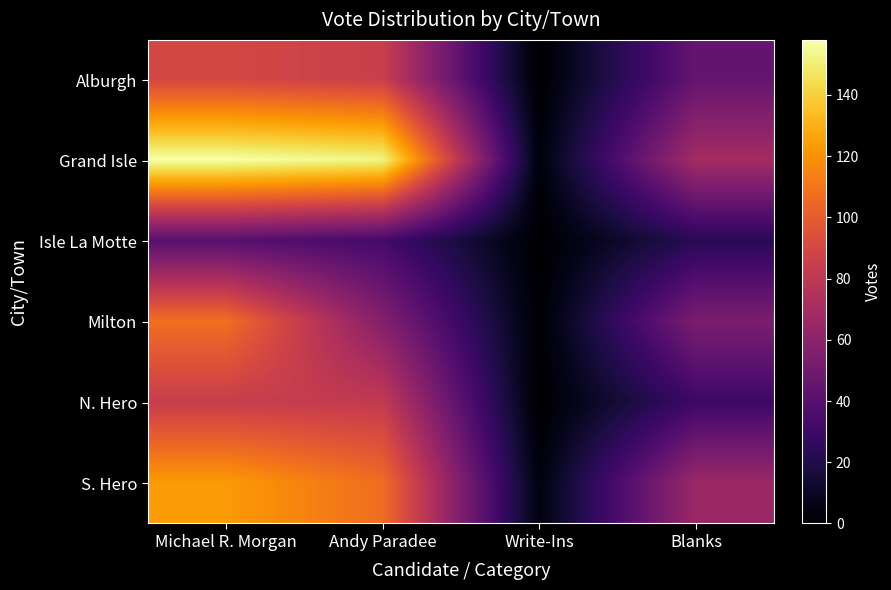

Between Michael R. Morgan and Write-Ins, which series saw the biggest shift?

Grand Isle